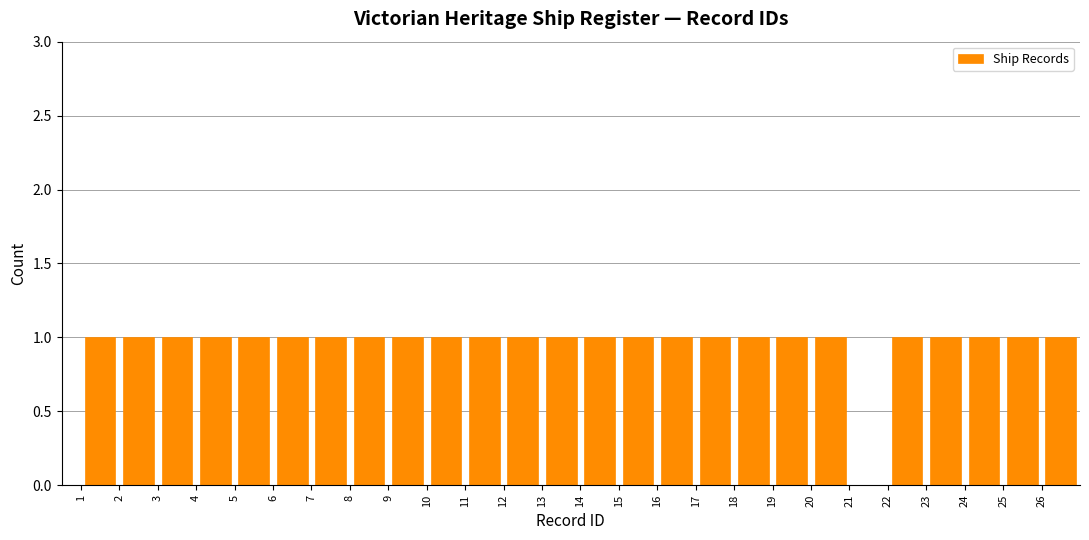

What is the height of the bar covering 25 to 26 on the x-axis? The values are not printed on the chart, so give them approximately, as read against the axis.

1